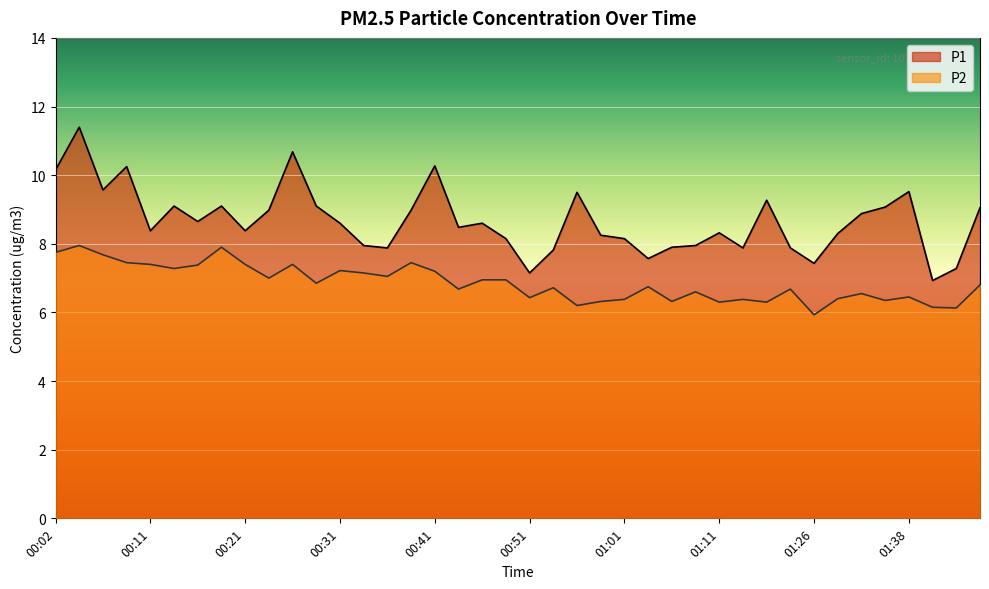

What is the difference between the P2 values at 00:58 and 00:24?

0.7